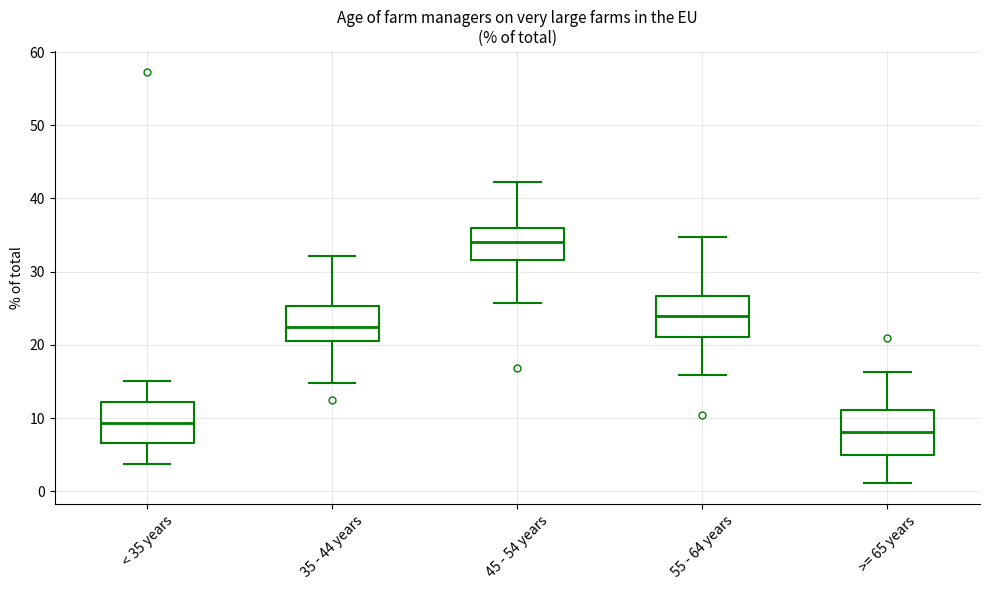

Which box's median line is the lowest?

>= 65 years